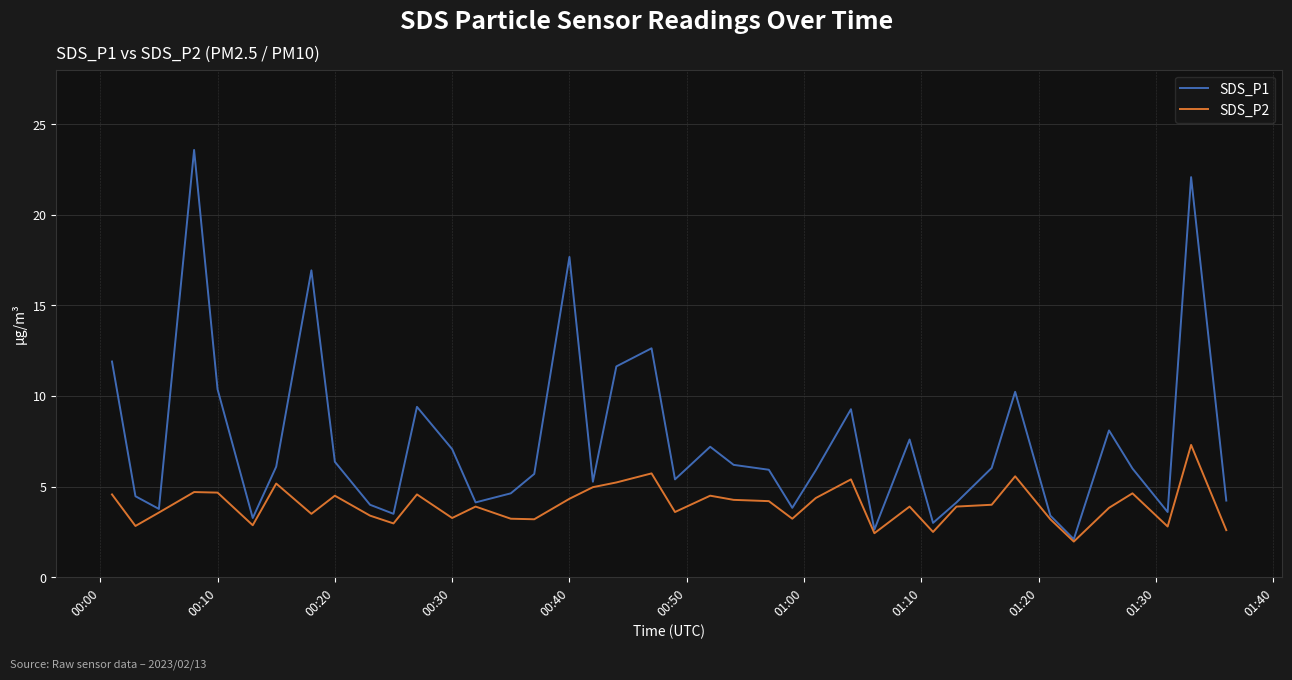

What is the lowest value of the SDS_P2 series?

2.0